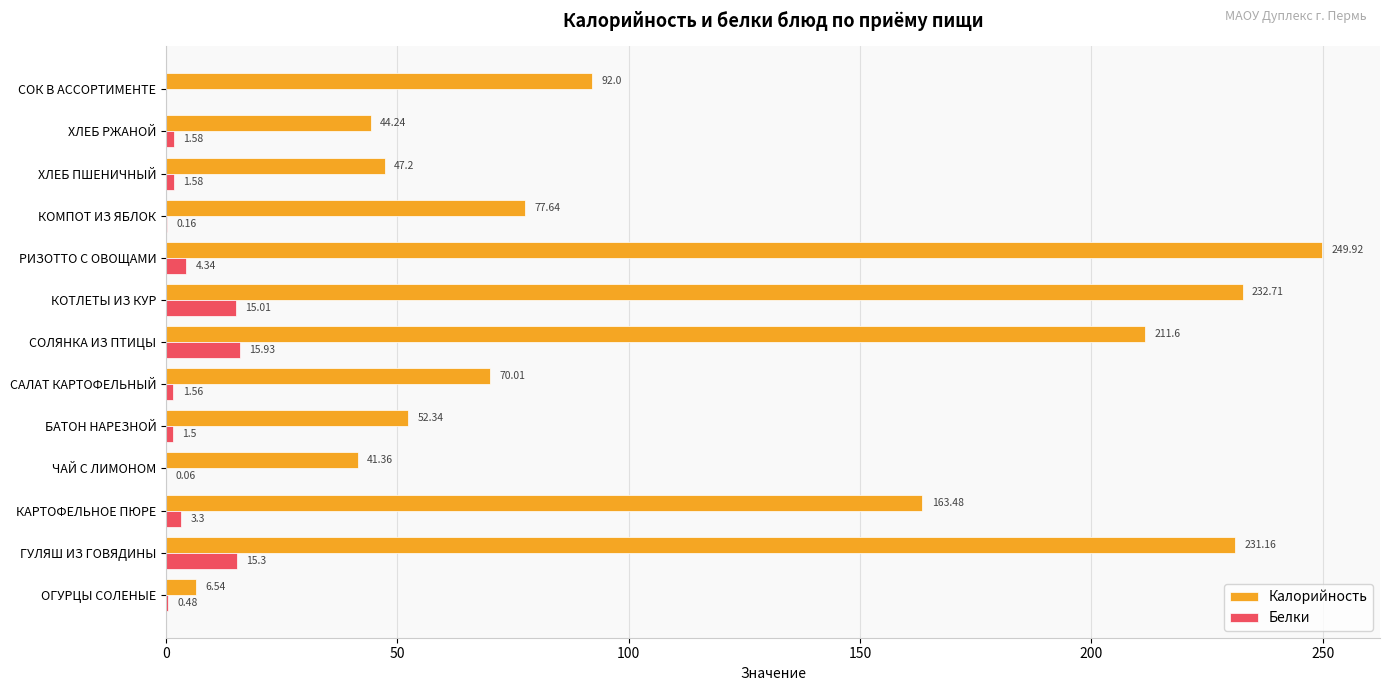

What is the sum of all Калорийность values?

1520.2